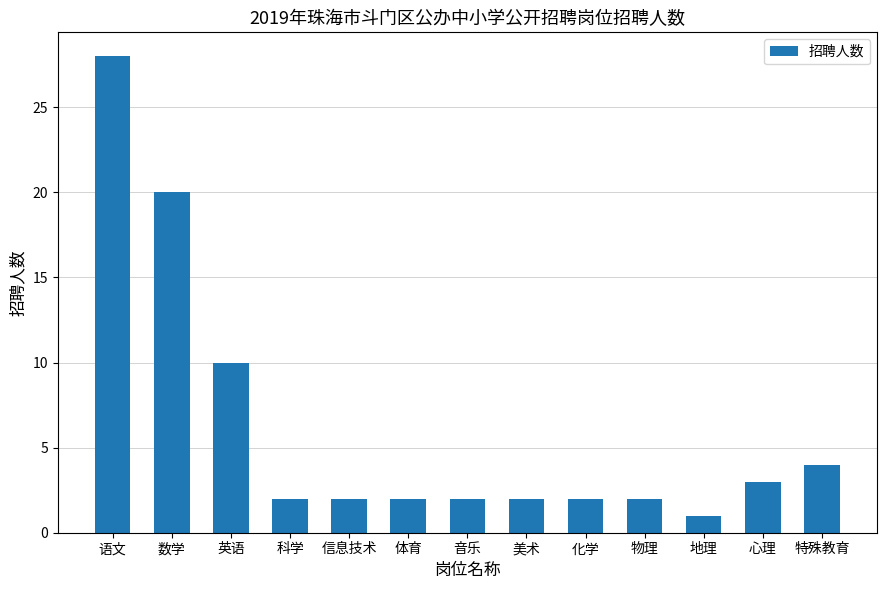

Does the chart contain stacked bars?

No